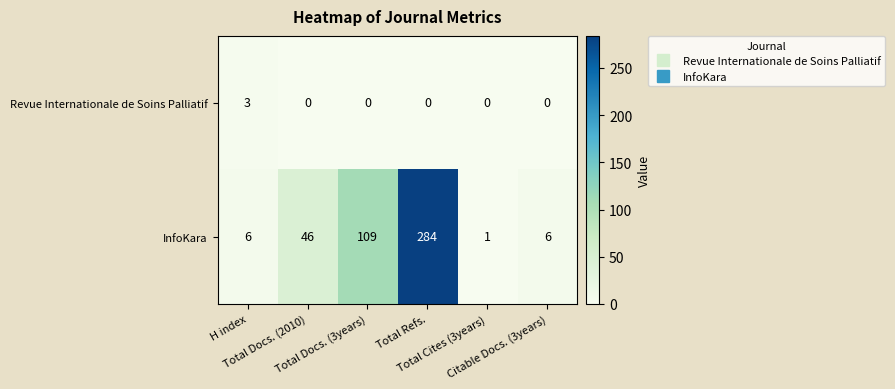

What is the maximum value for Revue Internationale de Soins Palliatif?

3